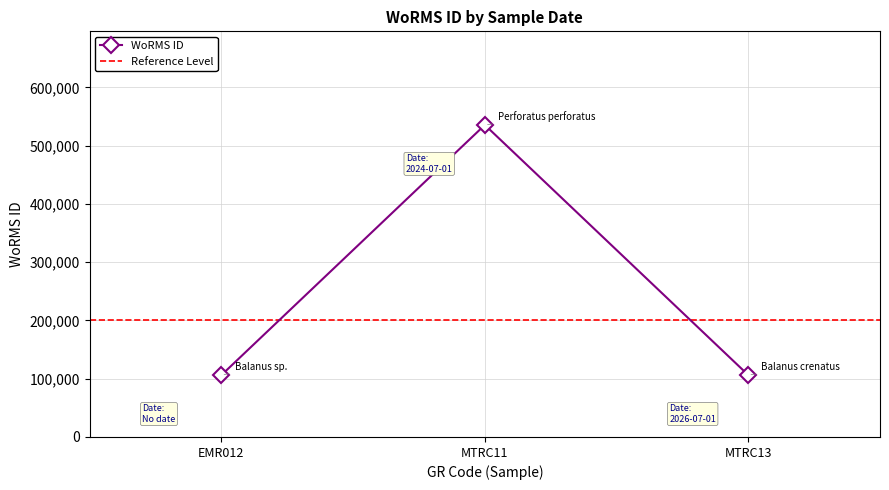

How many lines are shown in the chart?

1